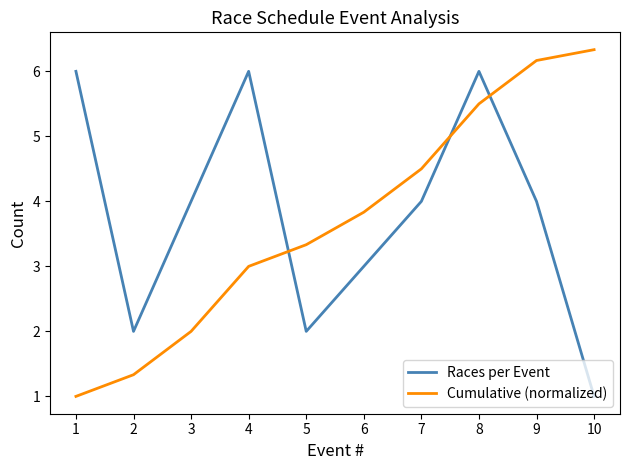

Rank the series by their maximum value, from highest to lowest.

Cumulative (normalized), Races per Event